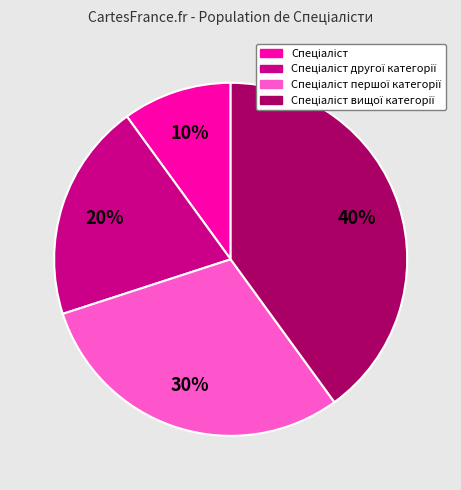

Does any single category account for the majority?

No